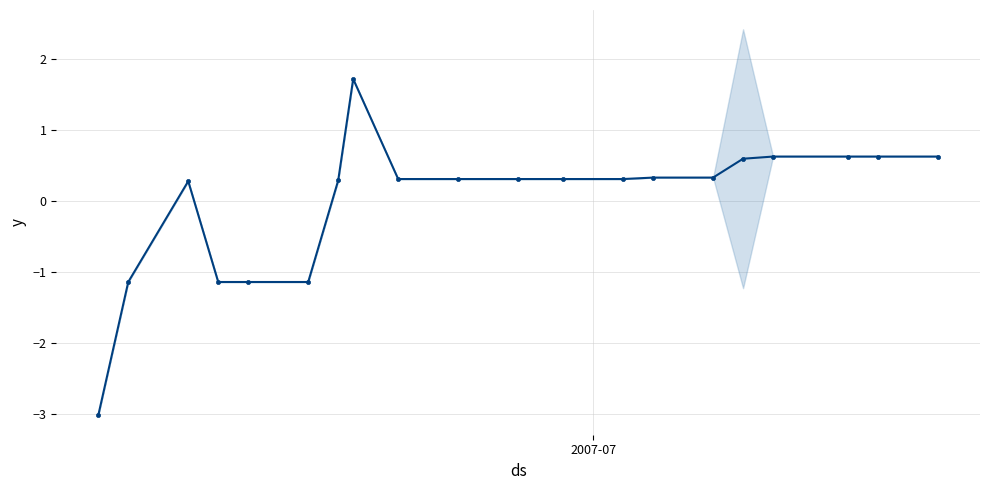

Count the number of categories in the chart.

20